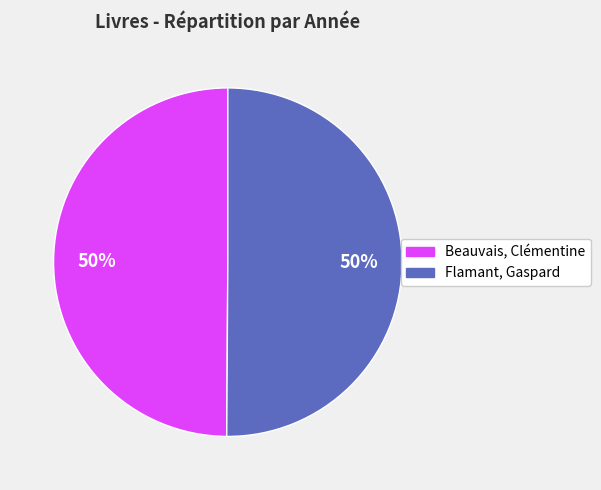

To the nearest percent, what is the average slice percentage?

50%